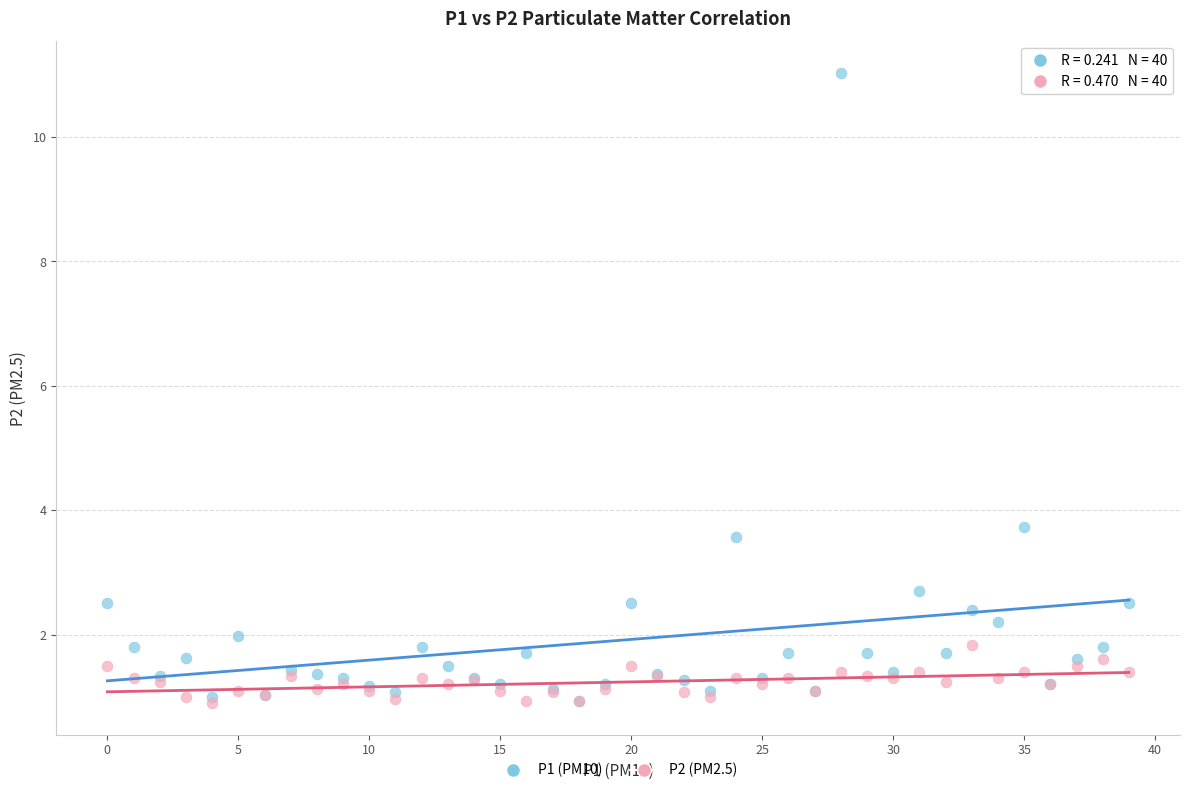

Across all series, what Y value is closest to 5?

3.7